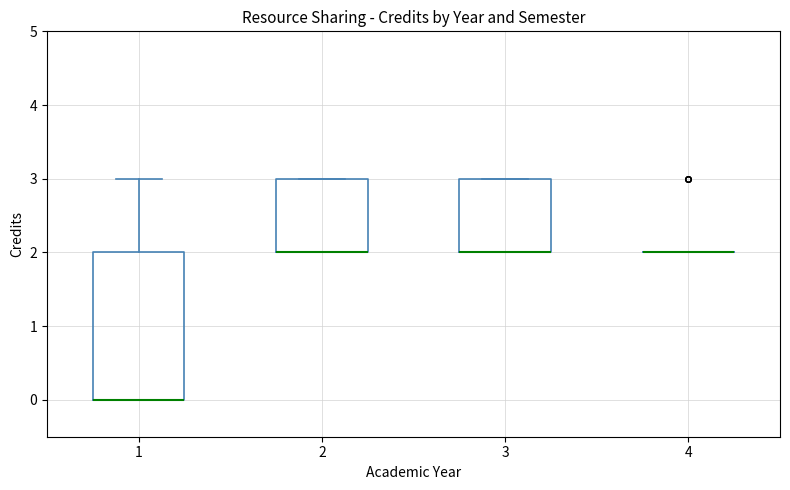

Reading left to right, transcribe this box plot: for each box, give where its median line is, the range the box spans, and where its two whiskers end, as read against the y-axis. The values are not printed on the chart, so give them approximately, as read against the axis.

1: median 0 (drawn on the box's lower edge), box 0 to 2, whiskers 0 to 3
2: median 2 (drawn on the box's lower edge), box 2 to 3, whiskers 2 to 3
3: median 2 (drawn on the box's lower edge), box 2 to 3, whiskers 2 to 3
4: box collapsed to a line at 2, whiskers 2 to 2